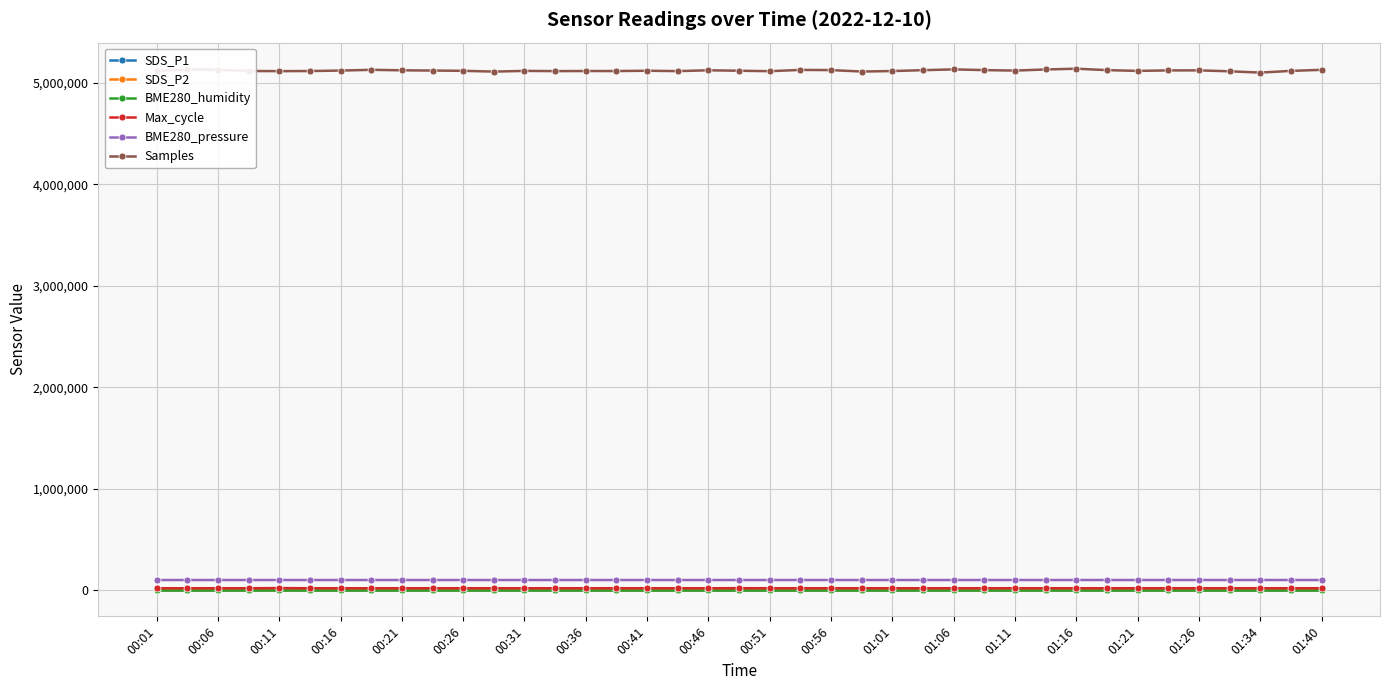

How many distinct data groups are displayed?

6